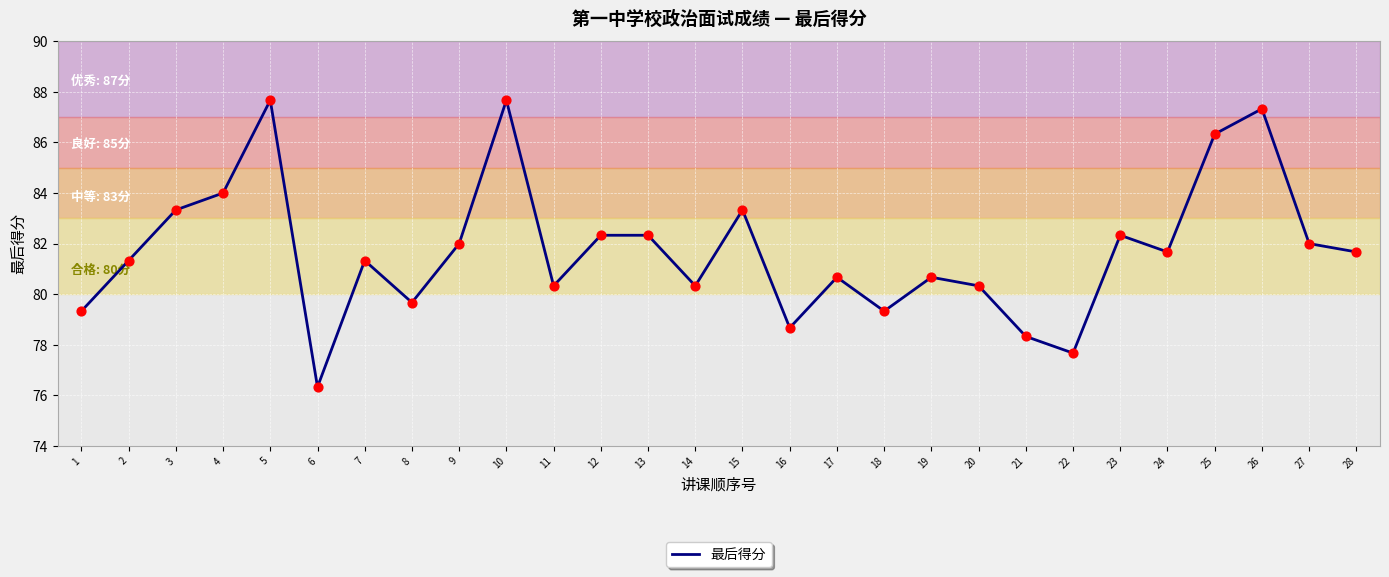

What is the change in value from 2 to 25?

+5.0